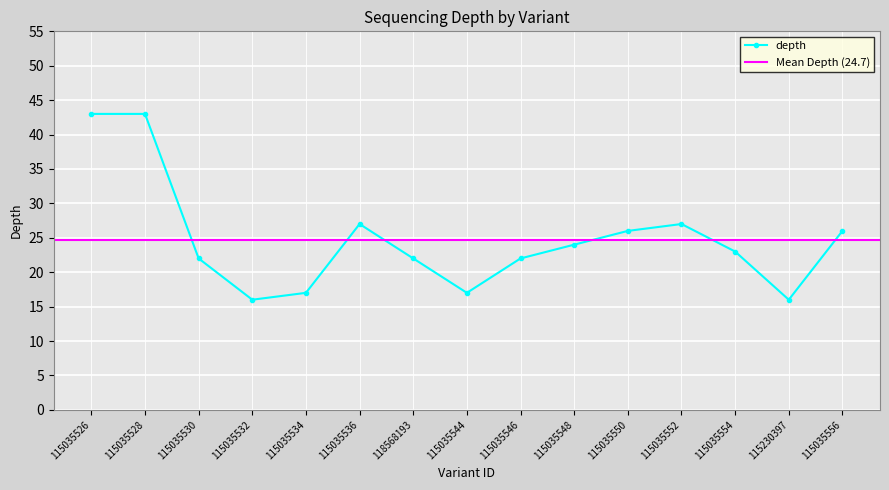

Is this an area chart (filled region under the line)?

No